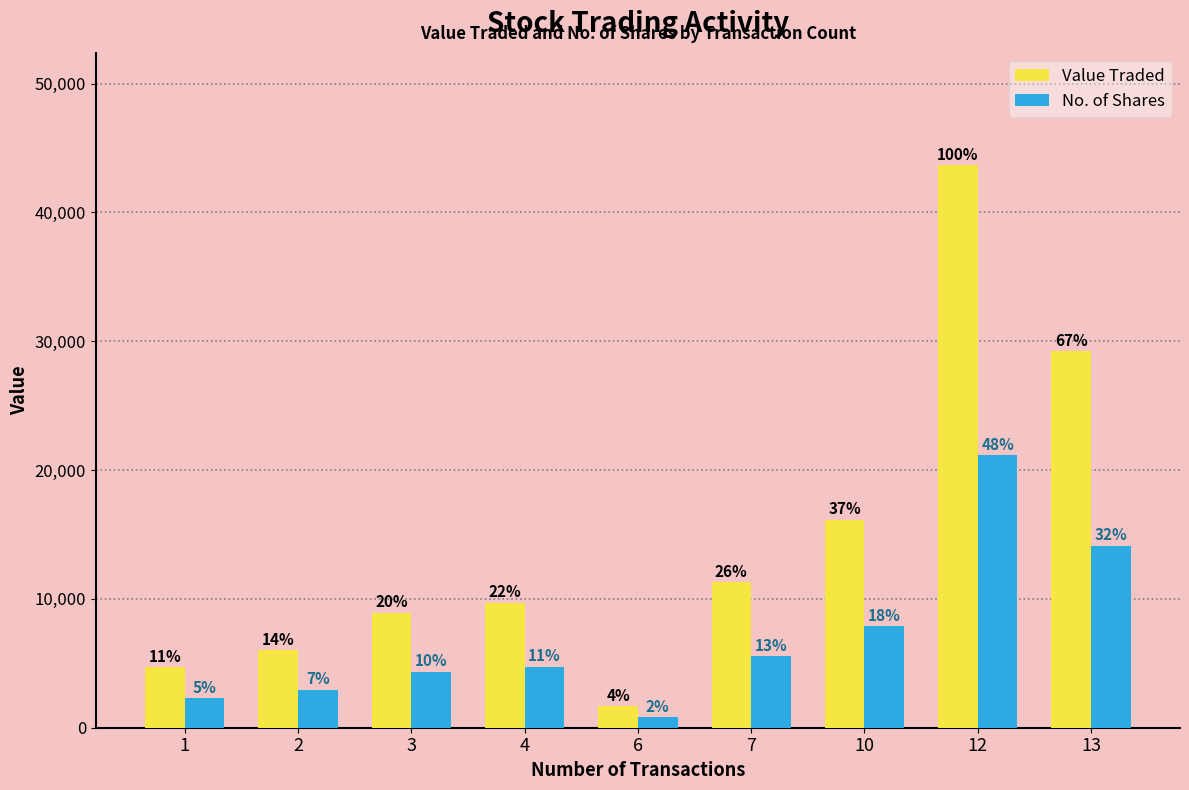

What are all the series names shown in the legend?

Value Traded, No. of Shares